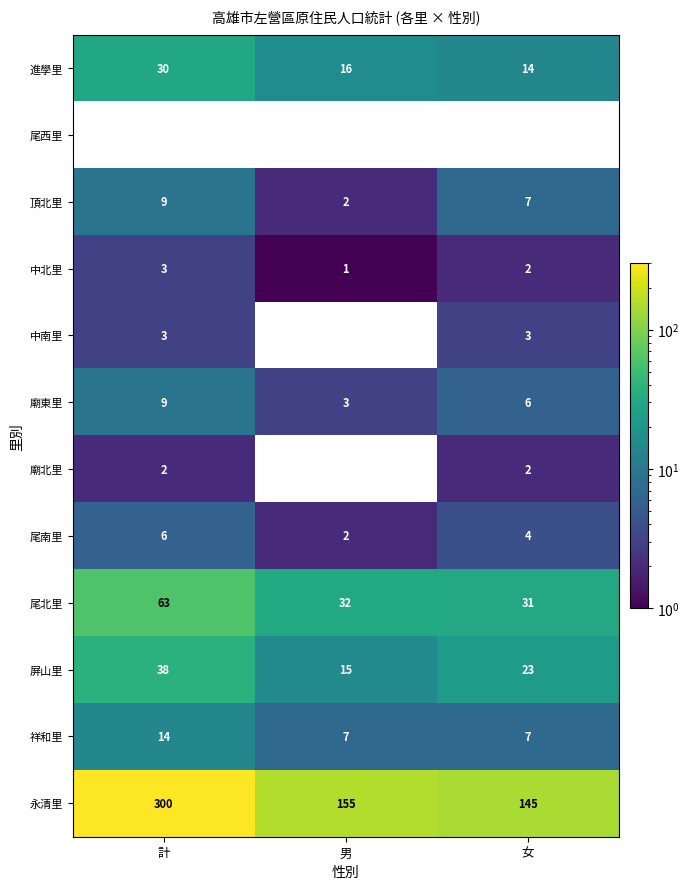

Is the value of 尾南里 at 女 greater than the value of 中北里 at 男?

Yes